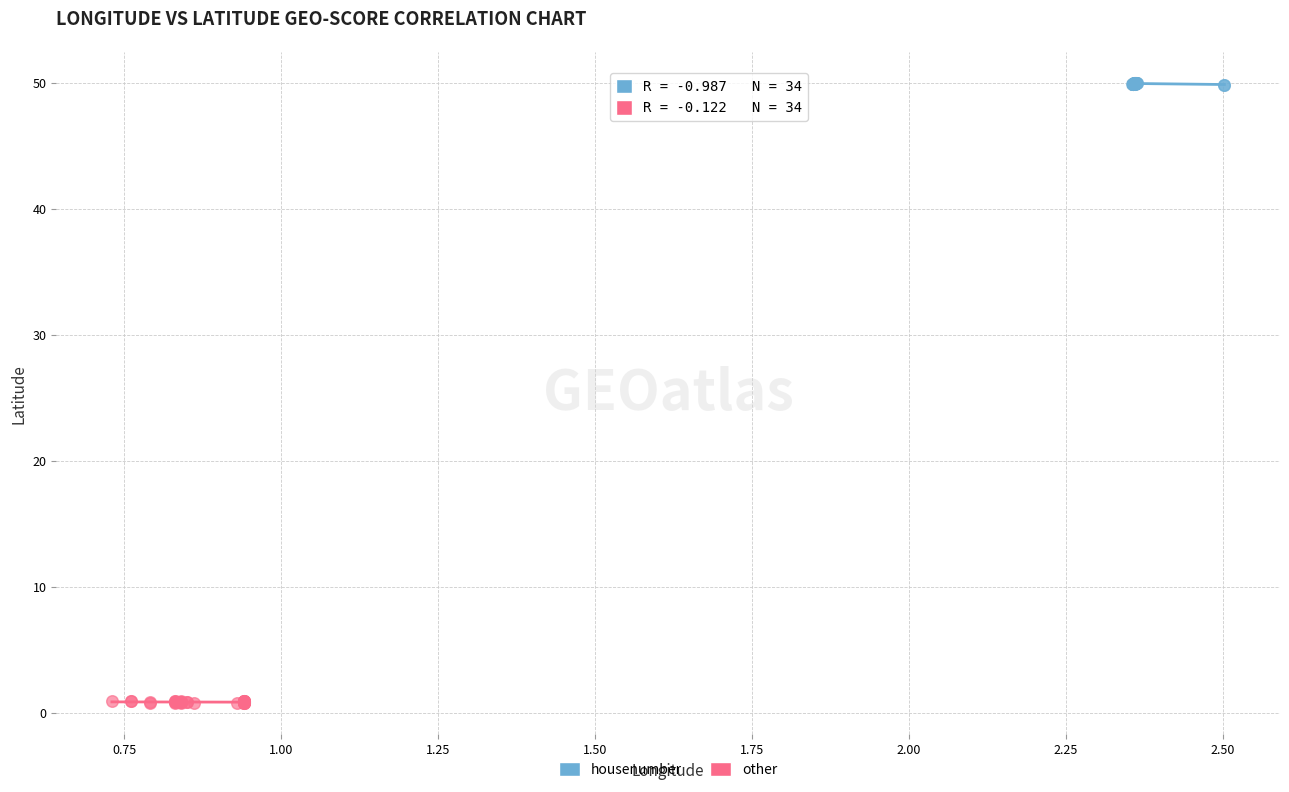

Which series contains the lowest Y value?

other